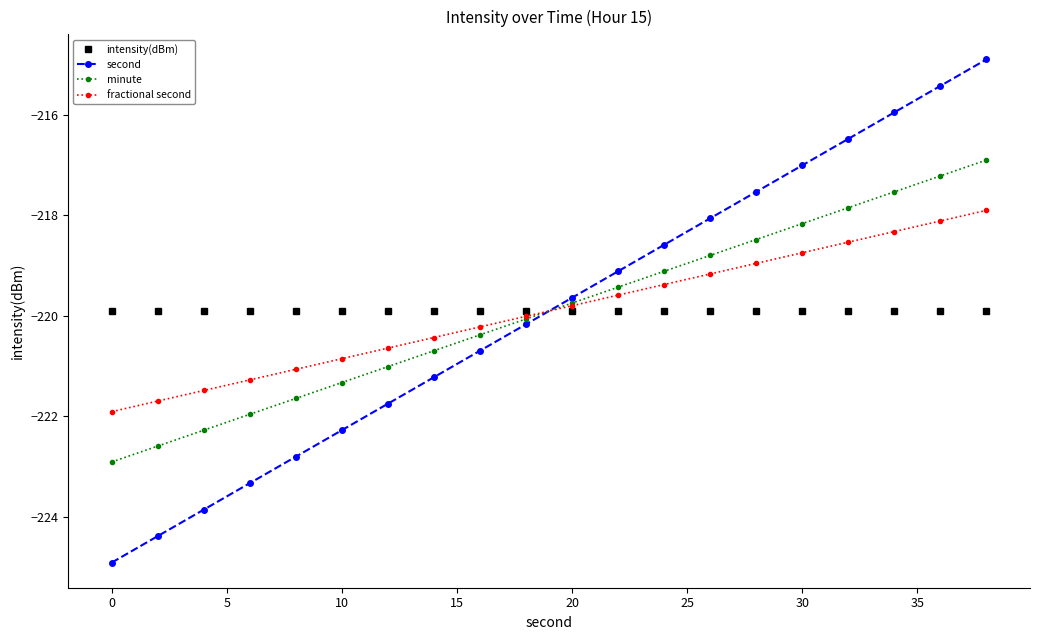

How many data points does each series have?

20